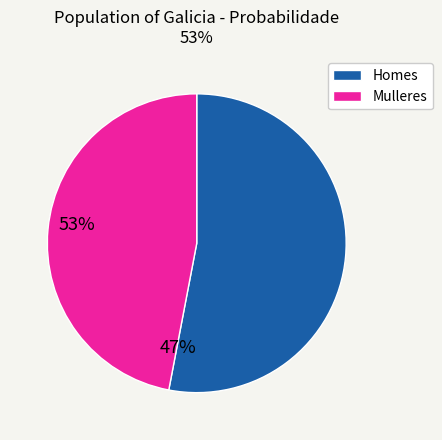

What is the ratio of the value at Homes to the value at Mulleres?

1.1